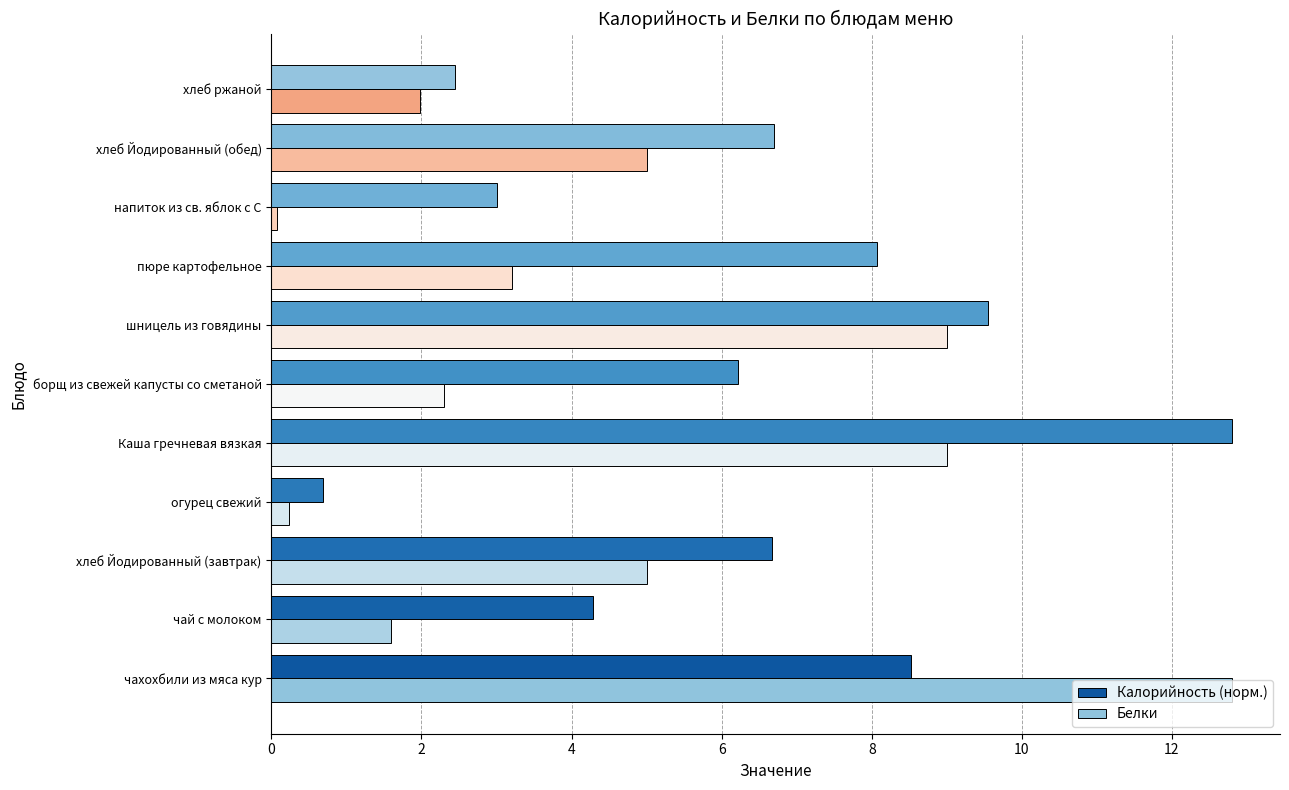

How many data points does each series have?

11